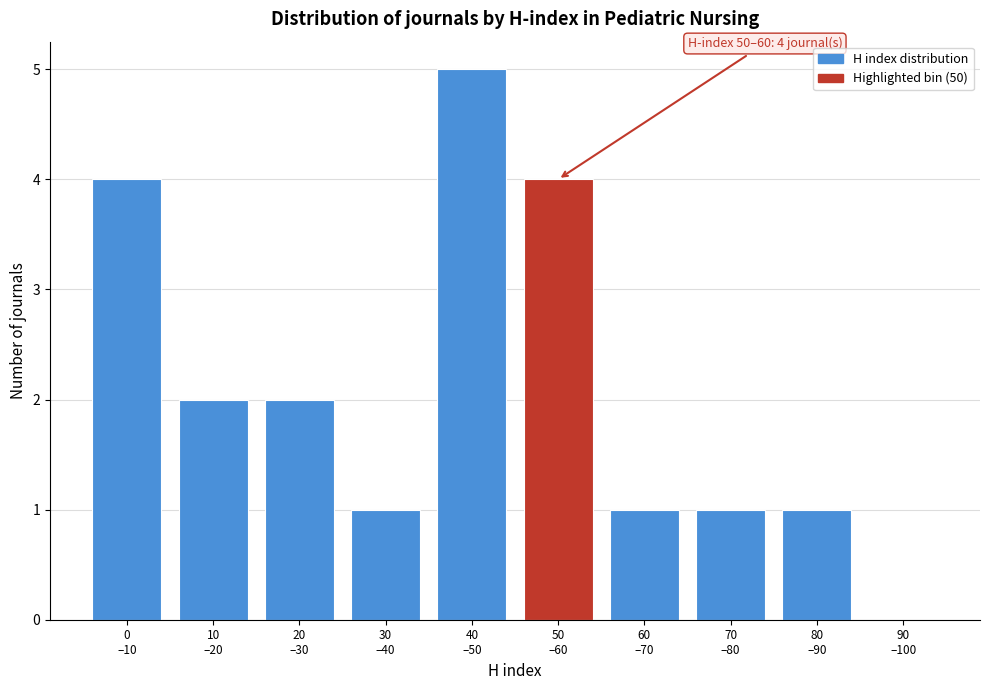

What is the sum of all values?

21